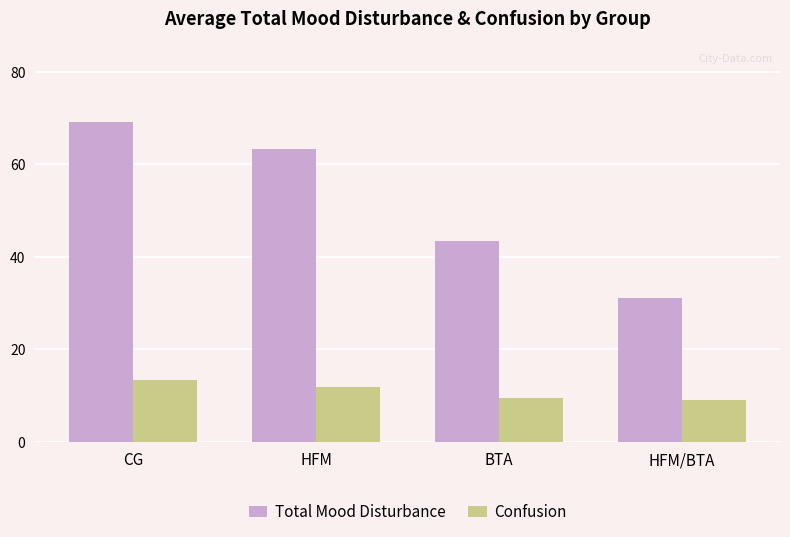

Which category has the highest value across all series?

CG